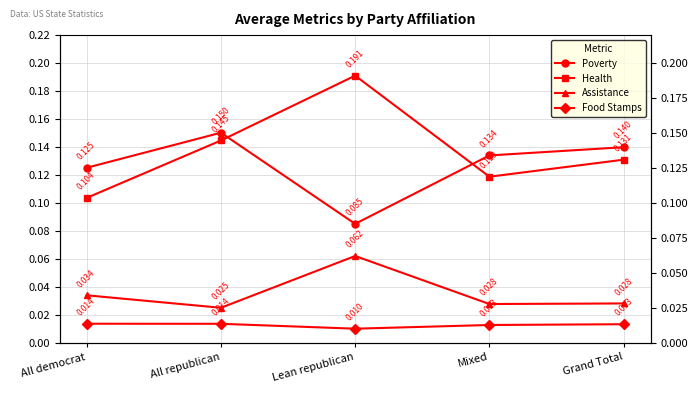

Between All democrat and All republican, which is larger?

All republican